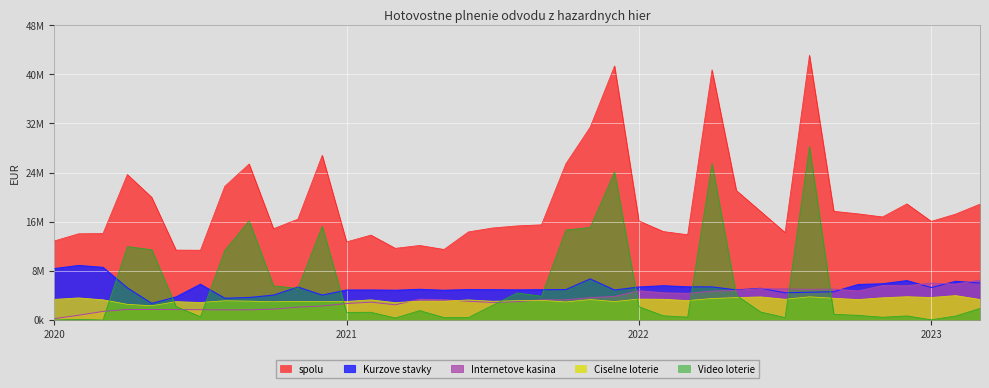

What are all the series names shown in the legend?

spolu, Kurzove stavky, Internetove kasina, Ciselne loterie, Video loterie